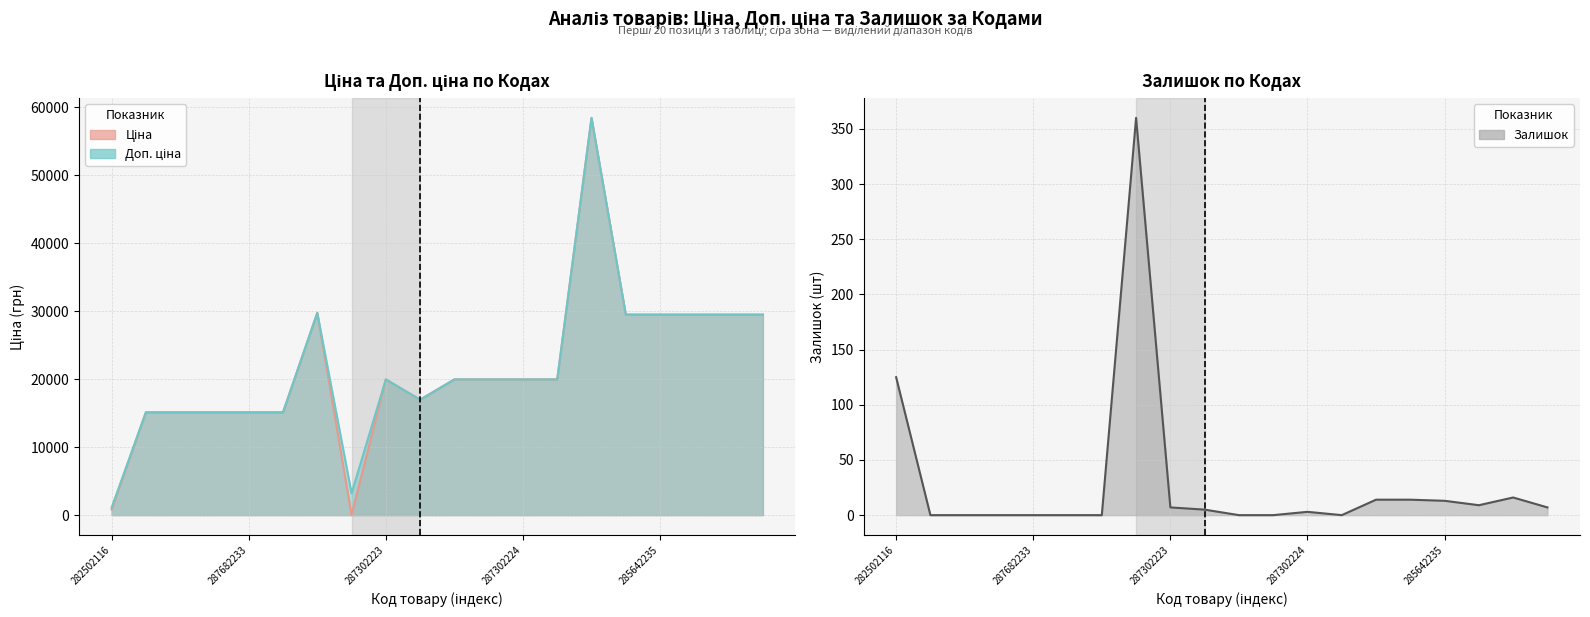

What are all the series names shown in the legend?

Ціна, Доп. ціна, Залишок